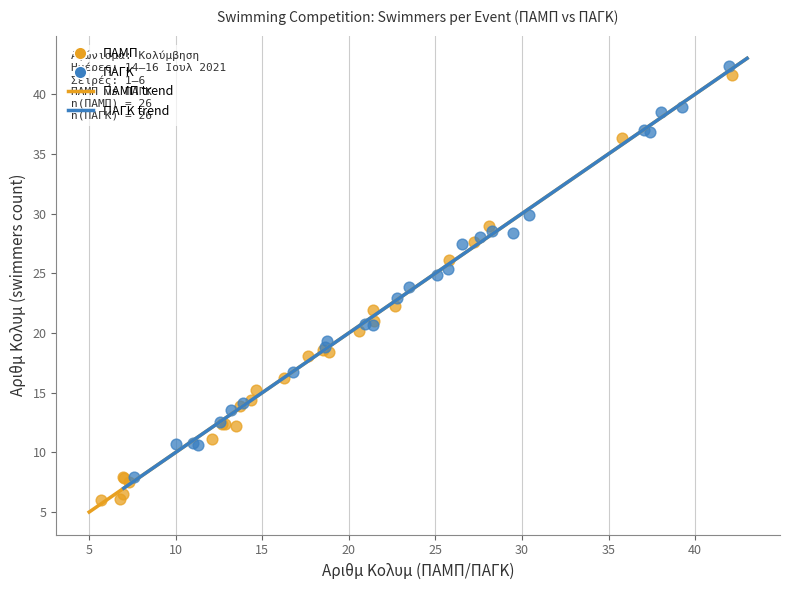

Which series contains the highest Y value?

ΠΑΓΚ